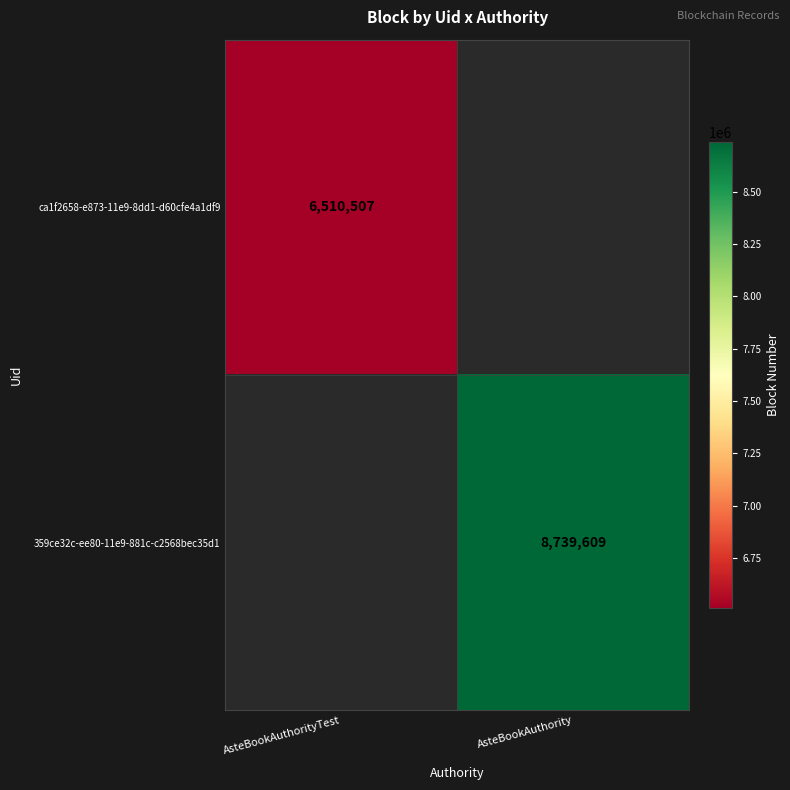

True or false: ca1f2658-e873-11e9-8dd1-d60cfe4a1df9 has a value of 11242932 at AsteBookAuthorityTest.

False